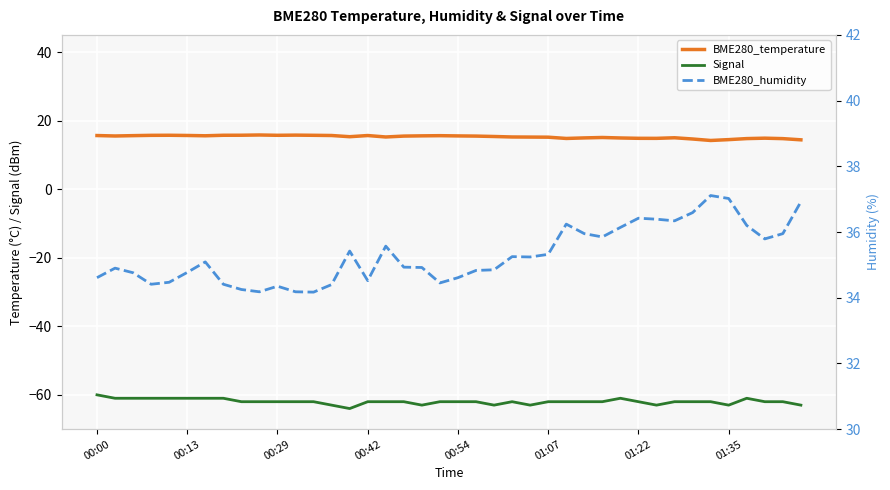

True or false: Signal and BME280_temperature cross at least once.

False